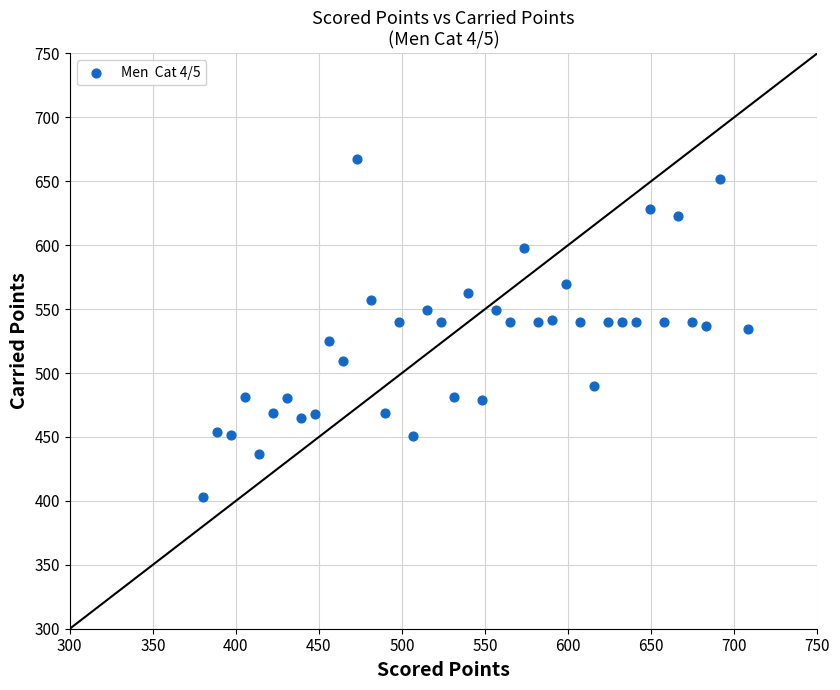

What is the range of Y values (max minus min)?

264.2